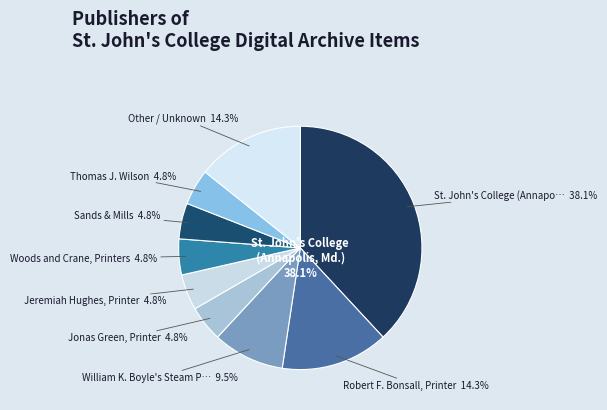

Which slice is the largest?

St. John's College (Annapolis, Md.)